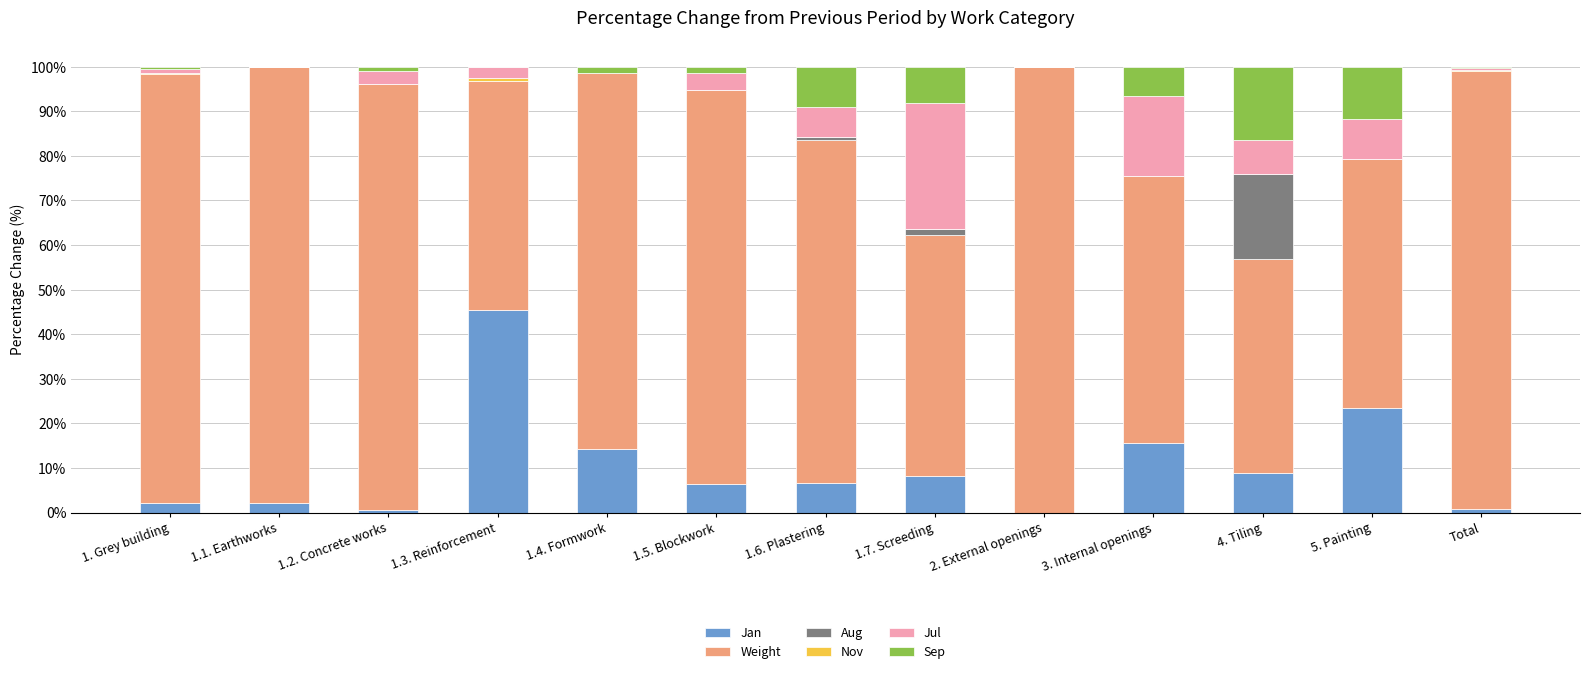

What is the total value across all series at 5. Painting?

100.0